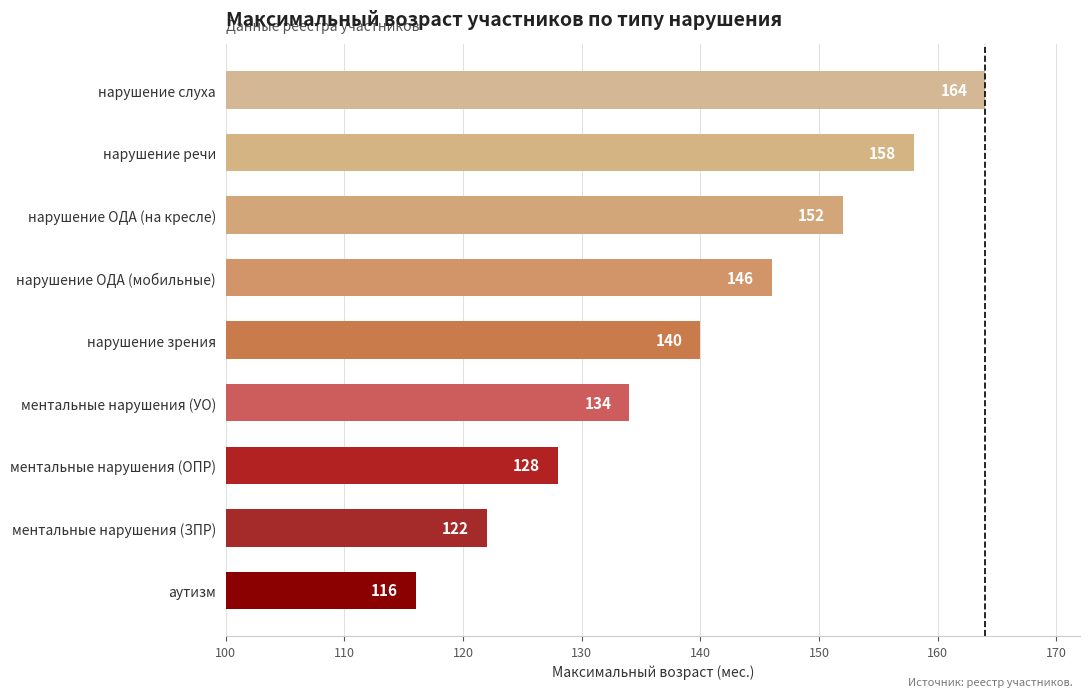

What is the difference between the second highest and minimum values?

42